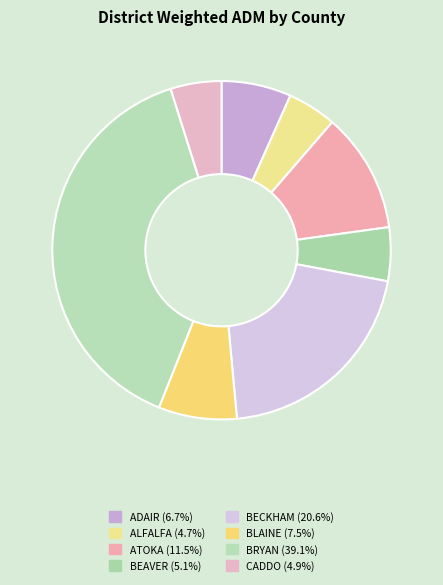

How much of the chart is everything except BLAINE?

92.5%